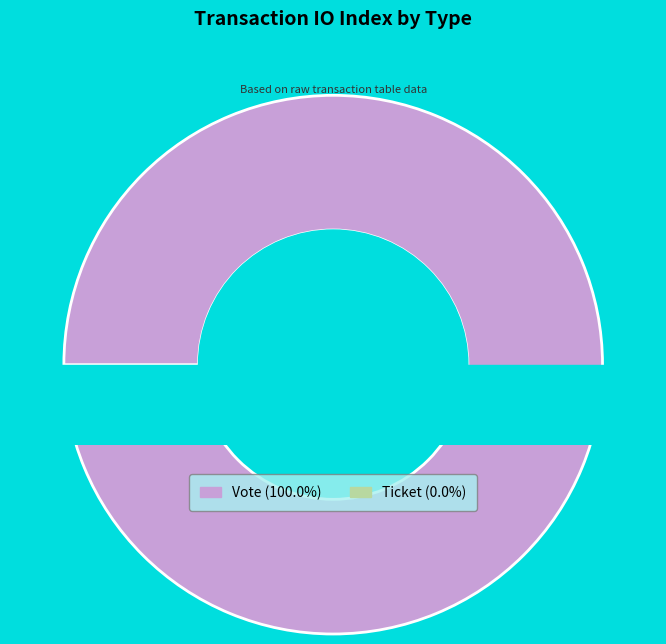

Rank the categories by value from lowest to highest.

Ticket, Vote